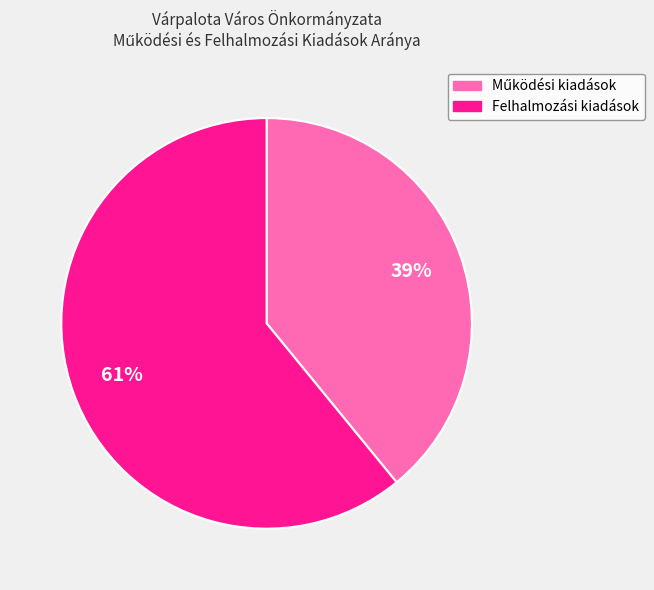

Which slice is the largest?

Felhalmozási kiadások